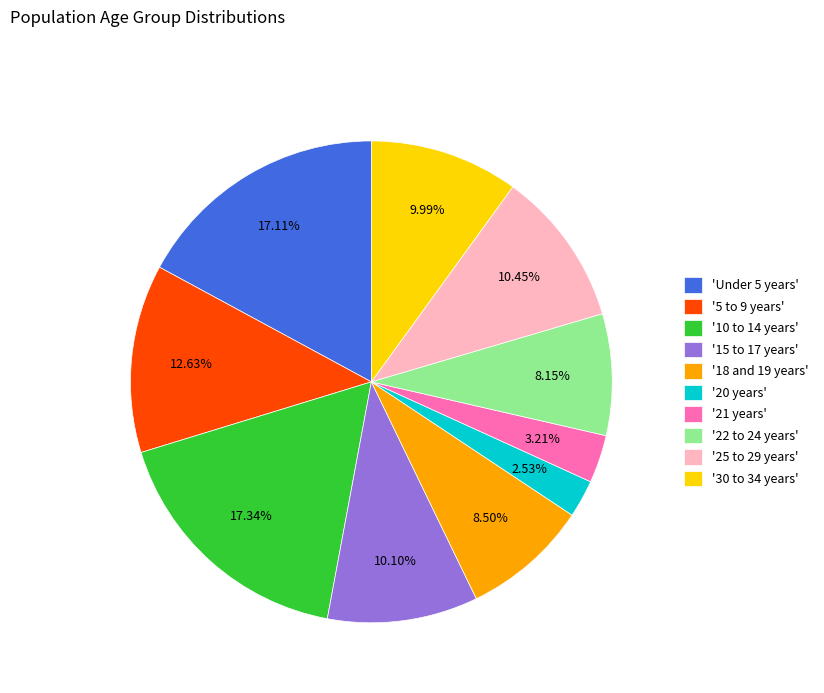

Do '18 and 19 years' and '10 to 14 years' together represent more than half of the pie?

No